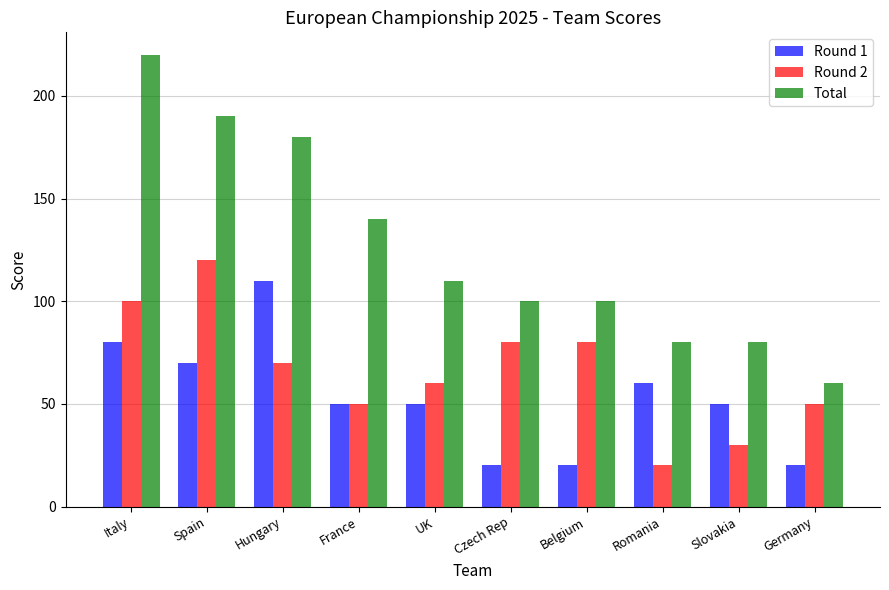

Are the bars horizontal?

No